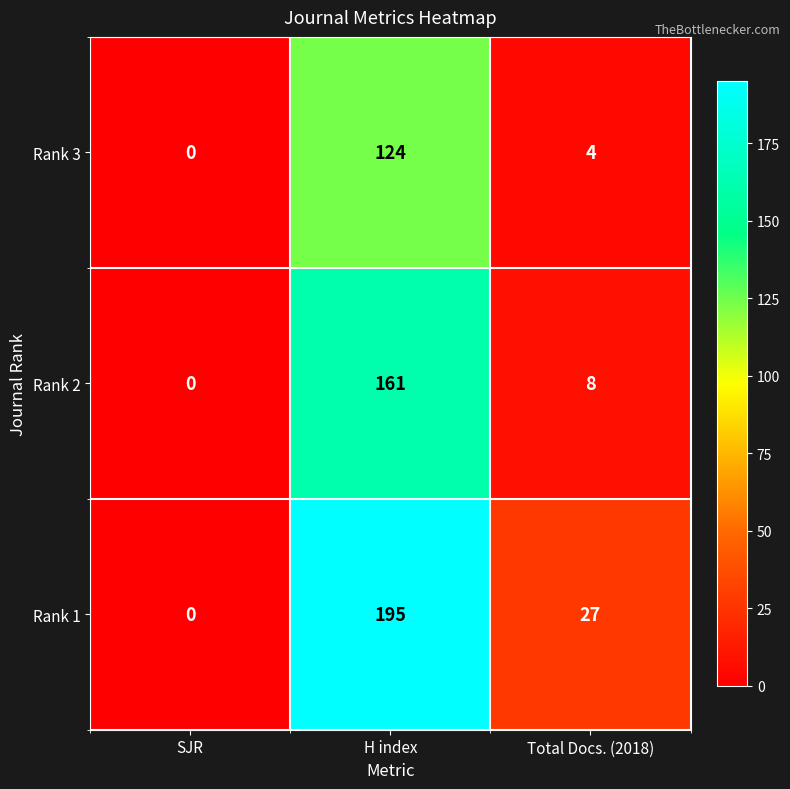

At which category does the chart reach its peak across all series?

H index